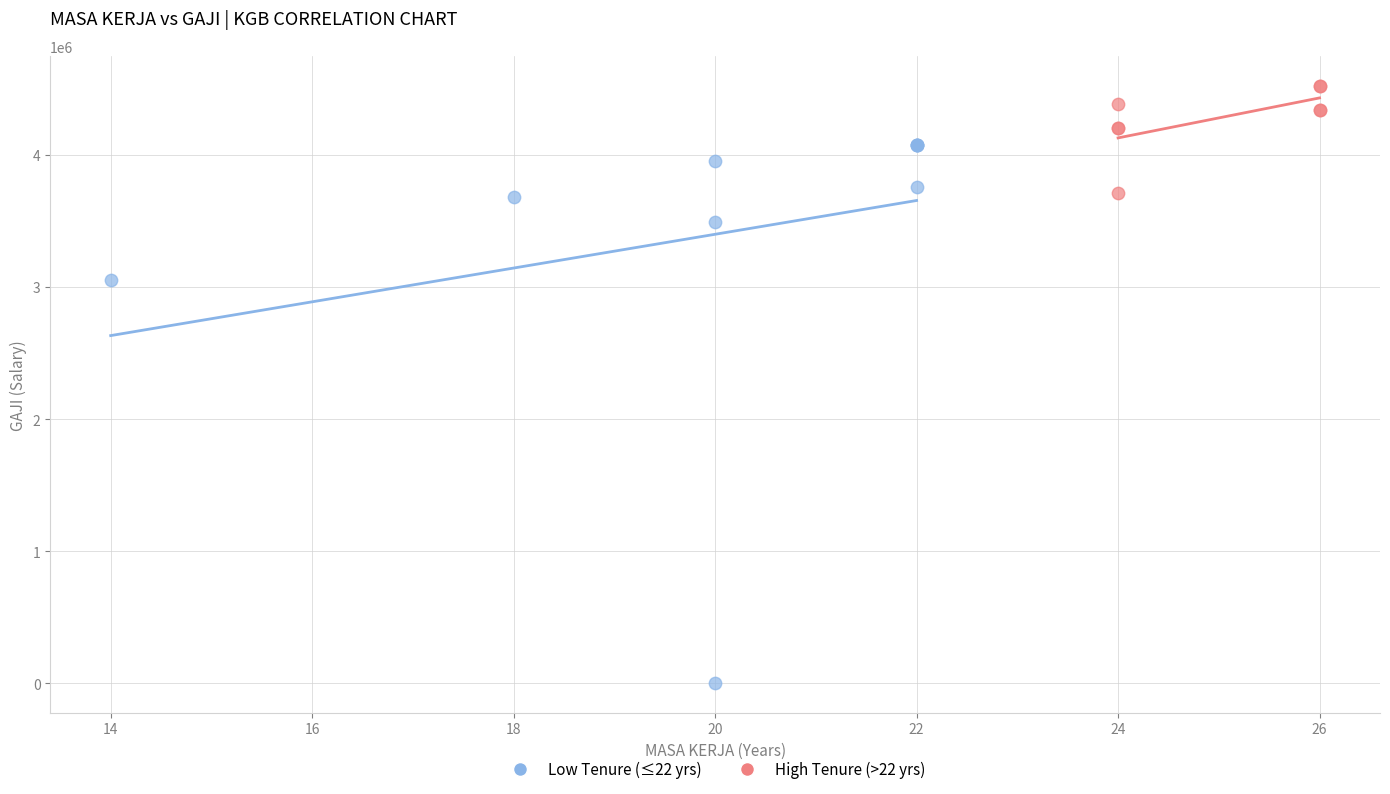

Which series reaches the maximum Y coordinate?

High Tenure (>22 yrs)